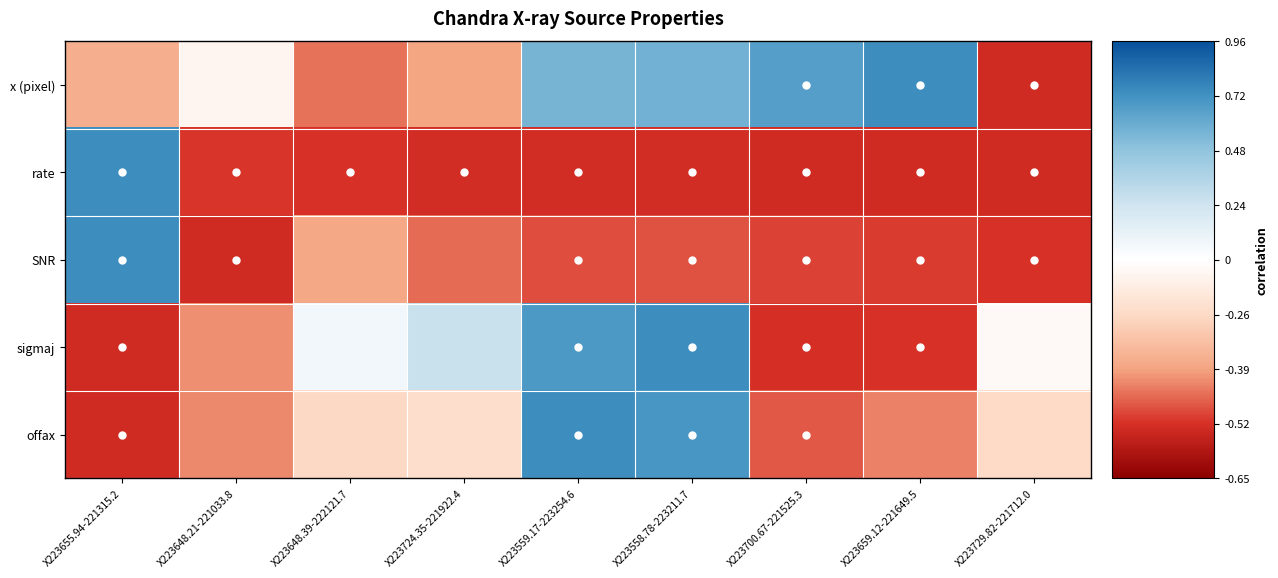

Between X223558.78-223211.7 and X223648.21-221033.8, which is larger?

X223558.78-223211.7